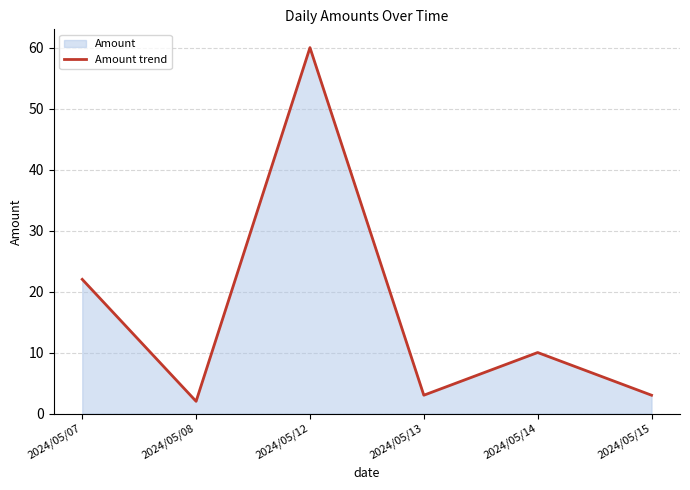

True or false: the data shows 3 at 2024/05/15.

True